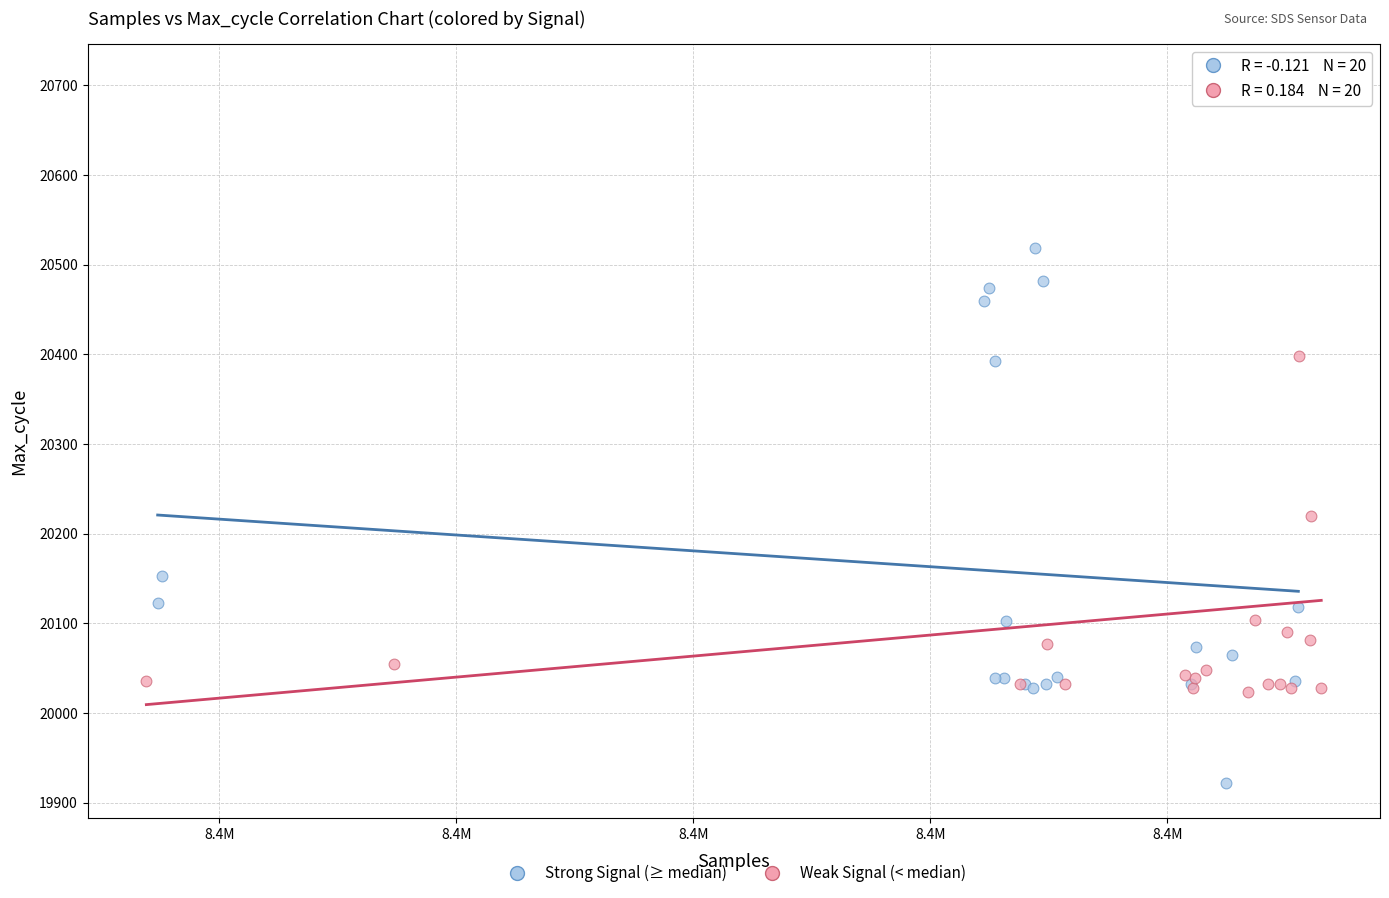

Which series contains the lowest Y value?

Strong Signal (≥ median)